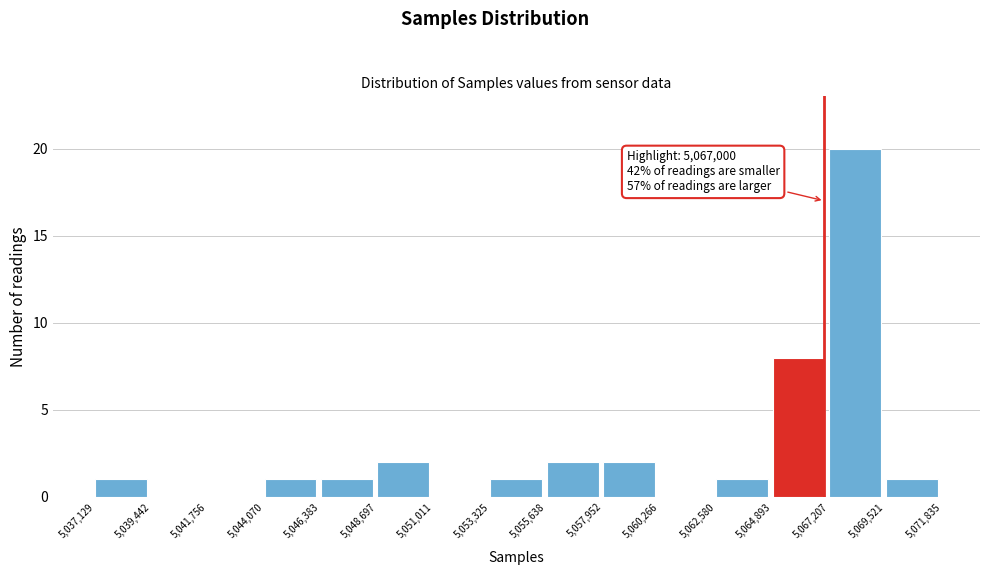

Which range on the x-axis has the tallest bar?

5,067,207 to 5,069,521